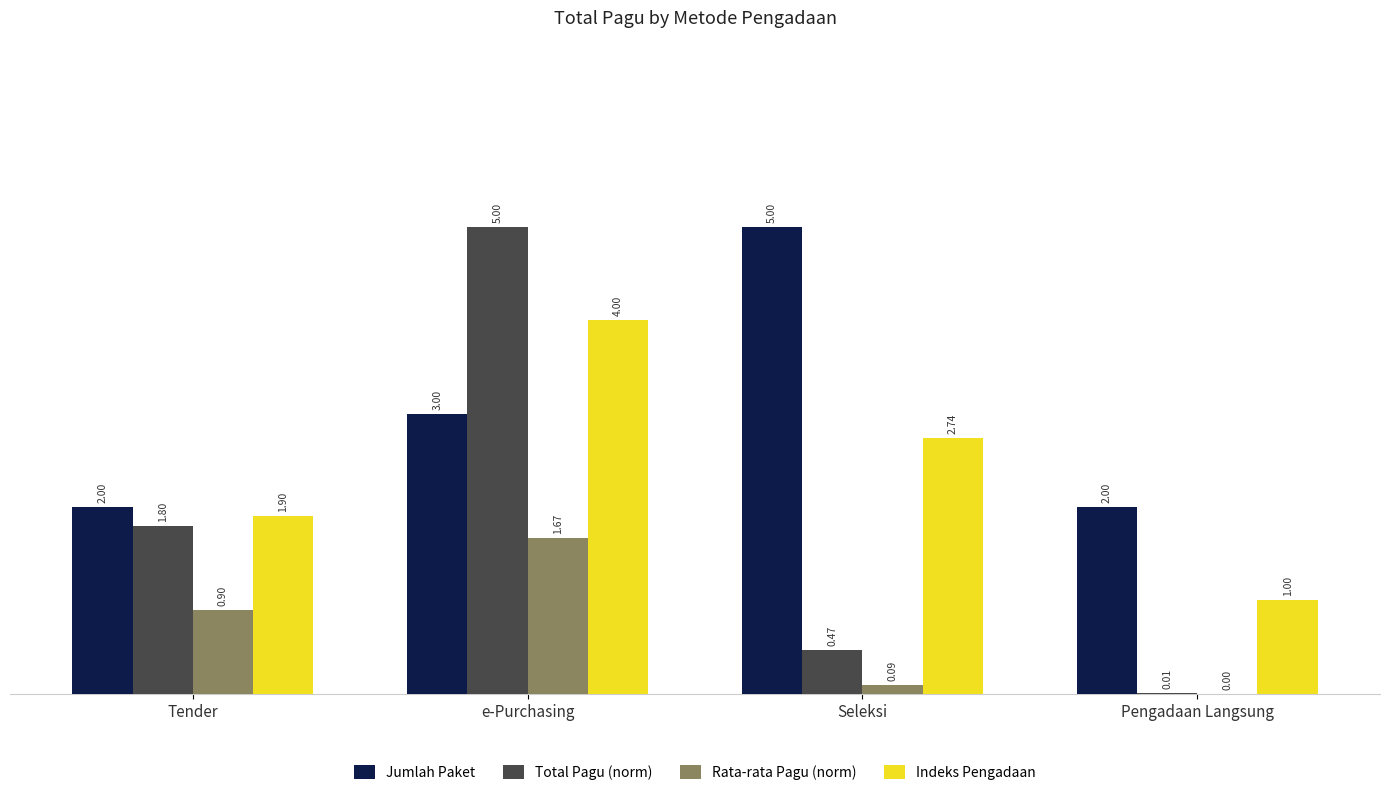

Which series changed the most between Tender and Pengadaan Langsung?

Total Pagu (norm)